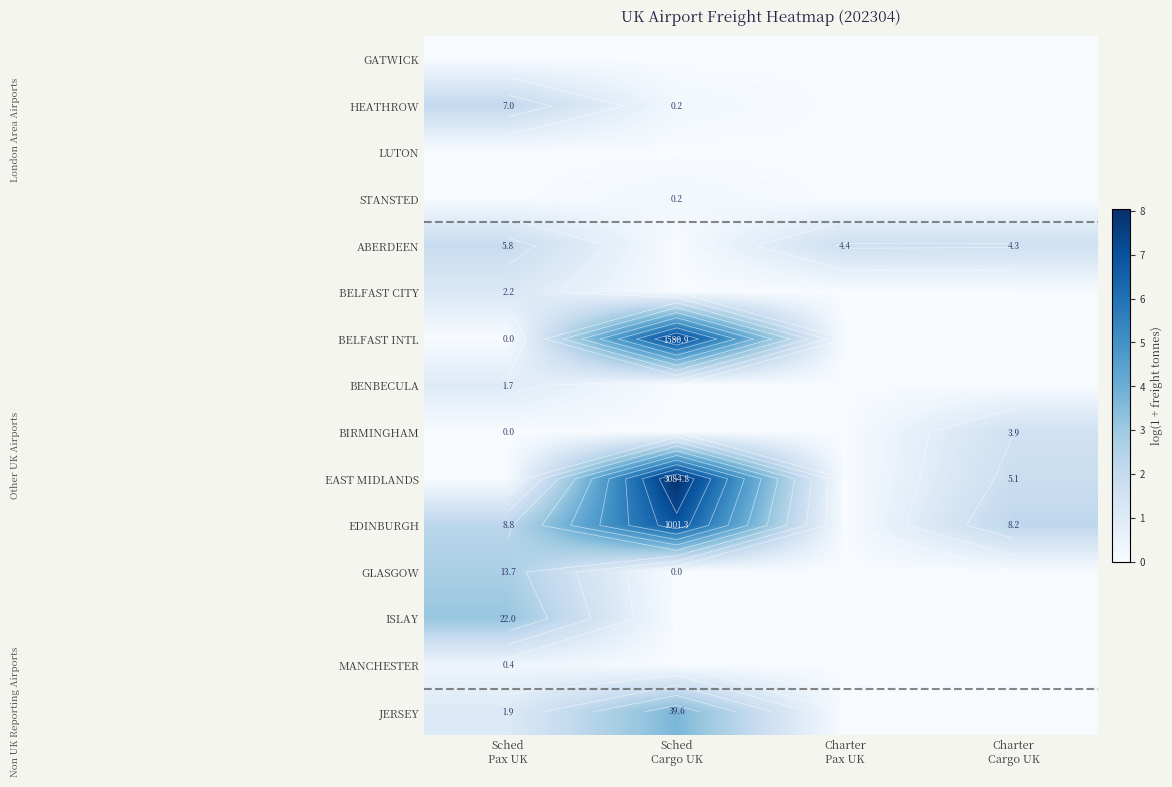

At which label is ISLAY closest to 1?

Sched Cargo UK